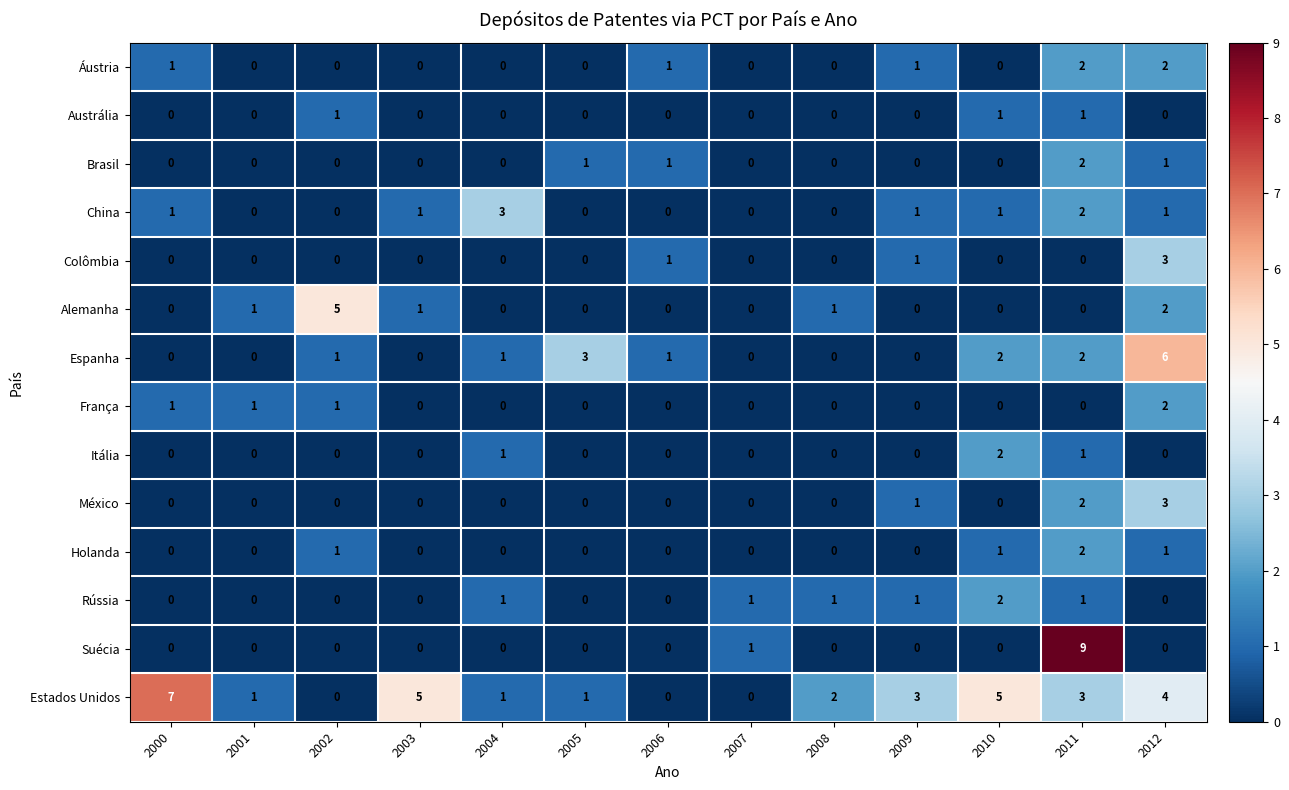

Between 2001 and 2011, which series saw the biggest shift?

Suécia